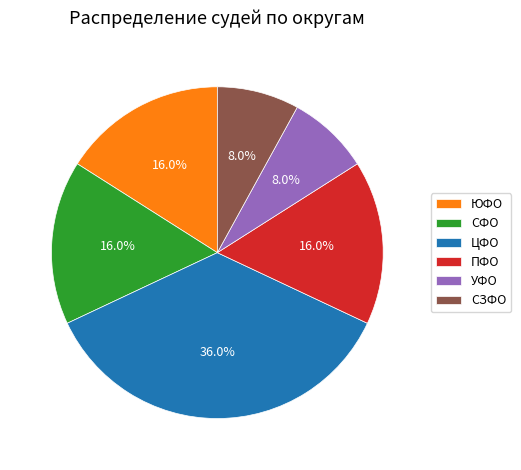

What is the total percentage of ЦФО and УФО?

44.0%